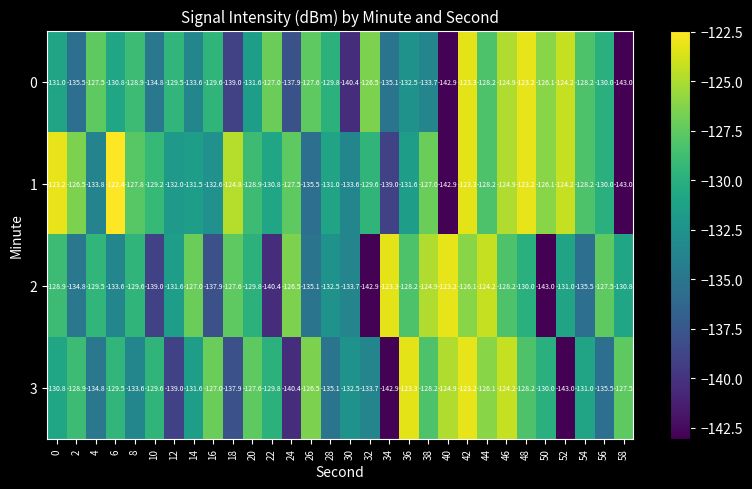

Is it true that 0 equals -83.1 at 26?

False